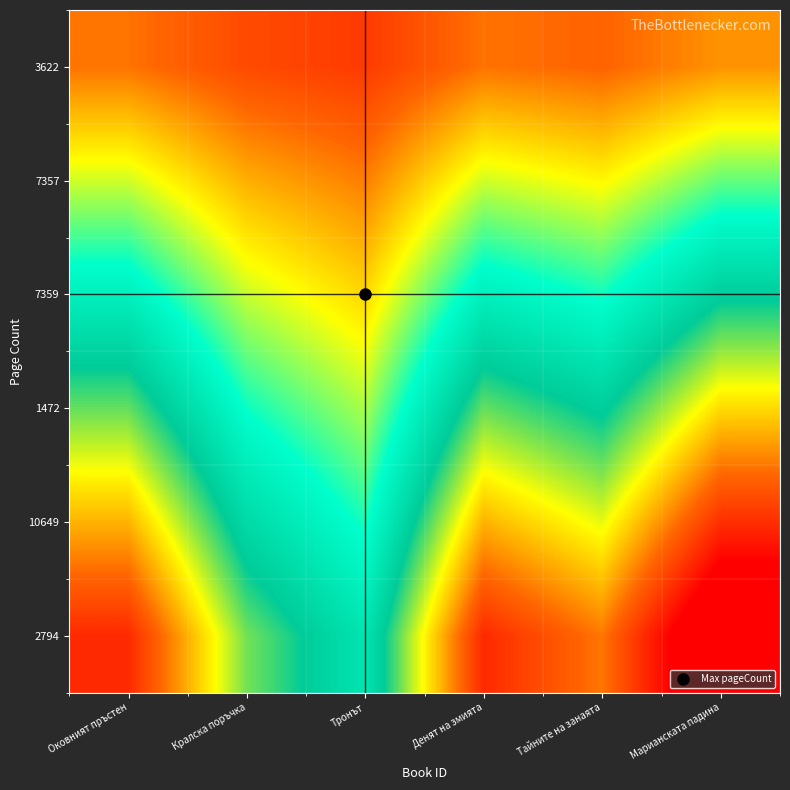

Reading right to left, what are all the values shown in this chart?

3622: Марианската падина=0.4	Тайните на занаята=0.3	Денят на змията=0.3	Тронът=0.2	Кралска поръчка=0.2	Оковният пръстен=0.3
7357: Марианската падина=0.7	Тайните на занаята=0.6	Денят на змията=0.6	Тронът=0.3	Кралска поръчка=0.4	Оковният пръстен=0.6
7359: Марианската падина=1.1	Тайните на занаята=0.8	Денят на змията=0.9	Тронът=0.5	Кралска поръчка=0.6	Оковният пръстен=0.9
1472: Марианската падина=1.5	Тайните на занаята=1.1	Денят на змията=1.3	Тронът=0.7	Кралска поръчка=0.8	Оковният пръстен=1.3
10649: Марианската падина=1.9	Тайните на занаята=1.4	Денят на змията=1.6	Тронът=0.8	Кралска поръчка=1.1	Оковният пръстен=1.6
2794: Марианската падина=2.2	Тайните на занаята=1.7	Денят на змията=1.9	Тронът=1.0	Кралска поръчка=1.3	Оковният пръстен=1.9